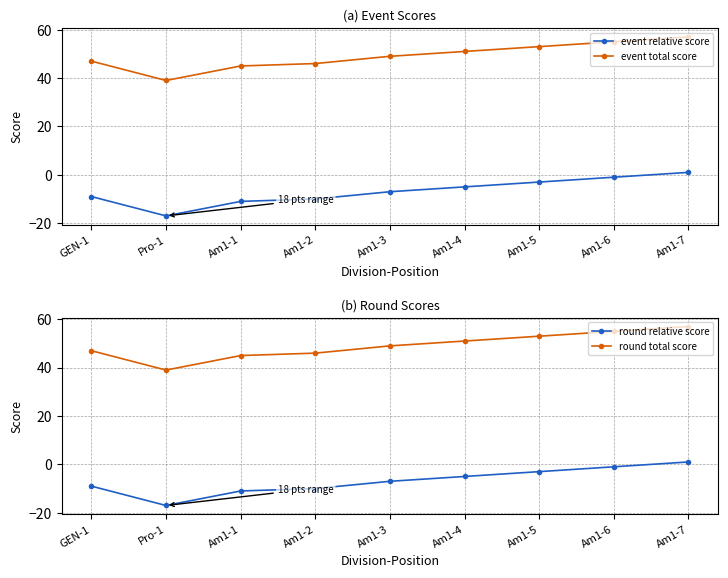

True or false: event total score and round relative score intersect in this chart.

False